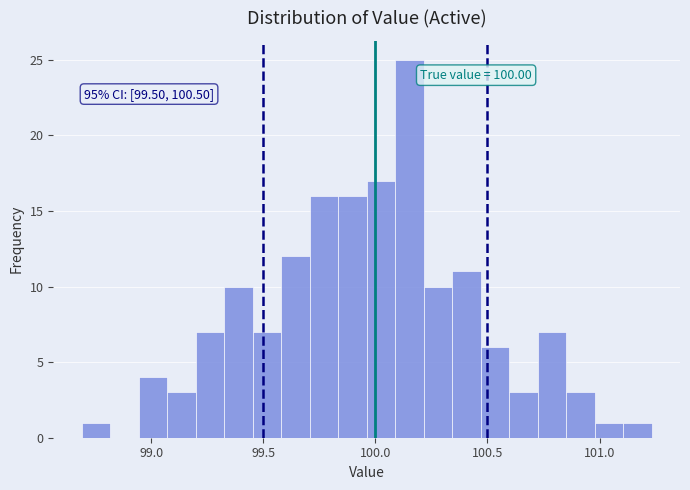

Around what value on the x-axis is the tallest bar? Give the approximate position of its centre, as read against the axis.

100.15